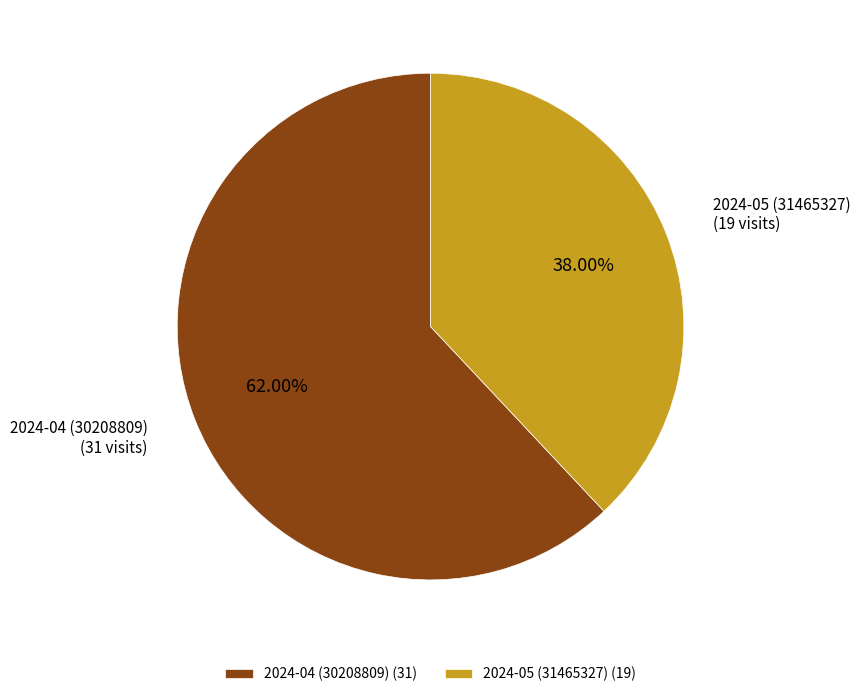

Combined, what portion of the pie is 2024-05 (31465327) and 2024-04 (30208809)?

100.0%